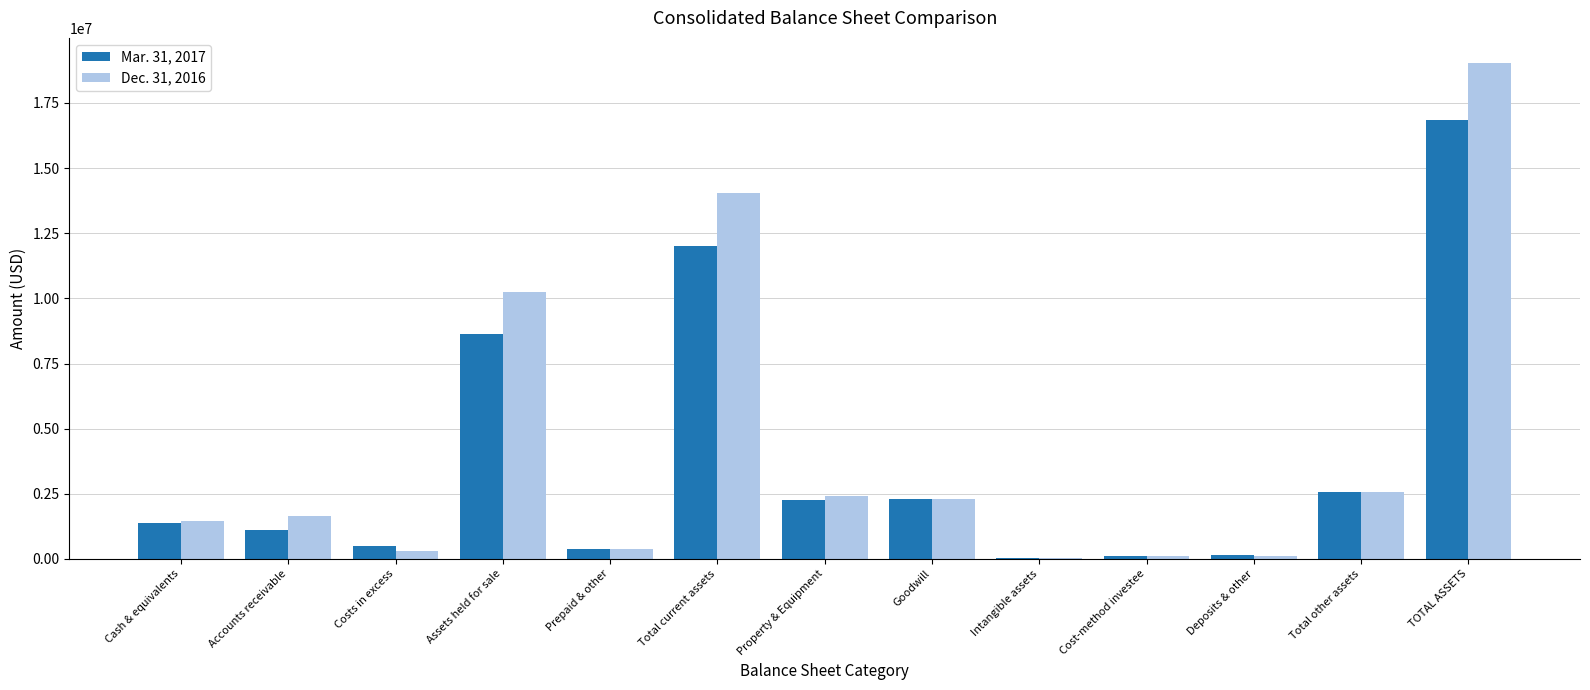

What is the total value across all series at Total other assets?

5167964